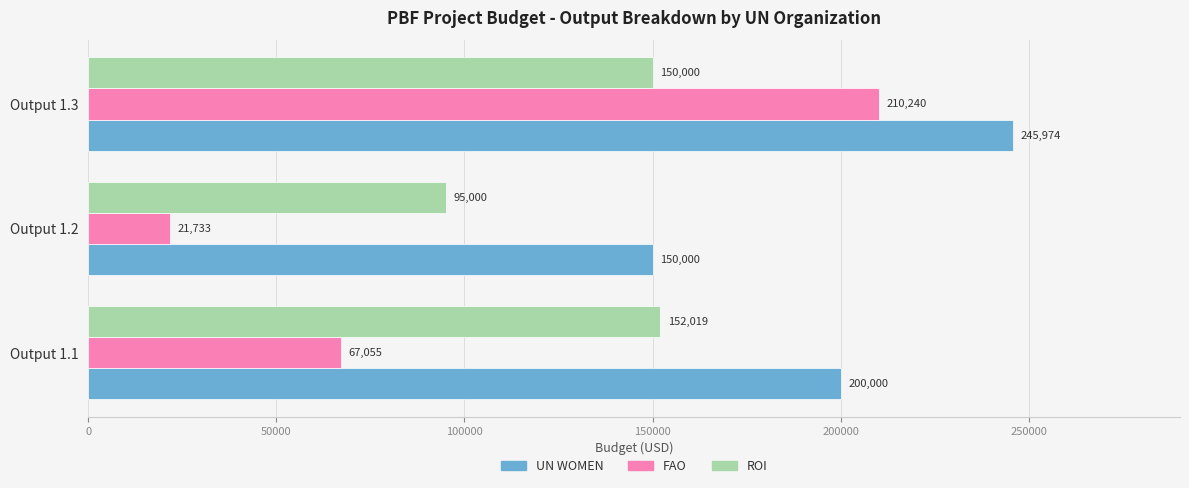

What is the highest value of the ROI series?

152018.7